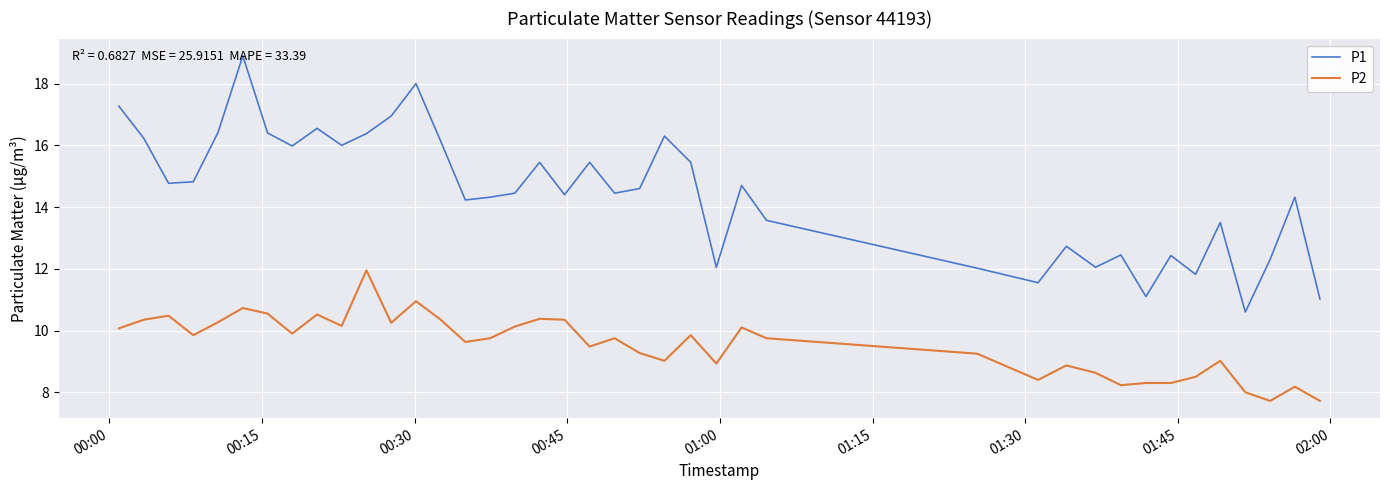

Is this an area chart (filled region under the line)?

No